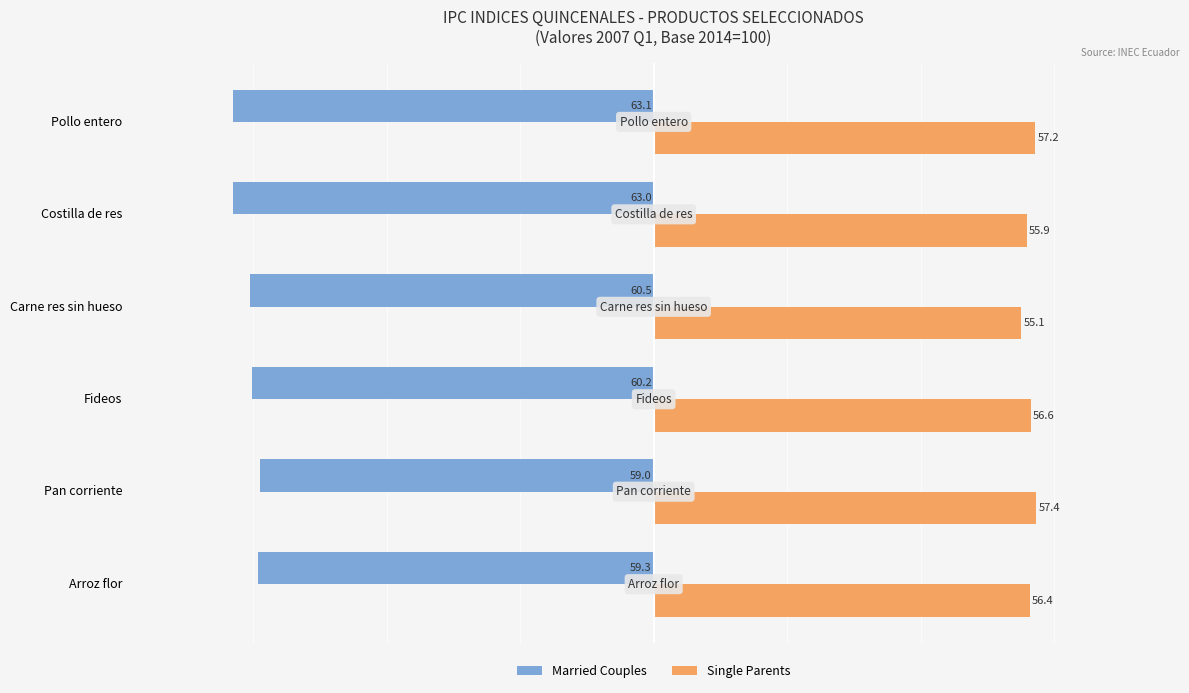

Which series has the largest total across all categories?

Single Parents